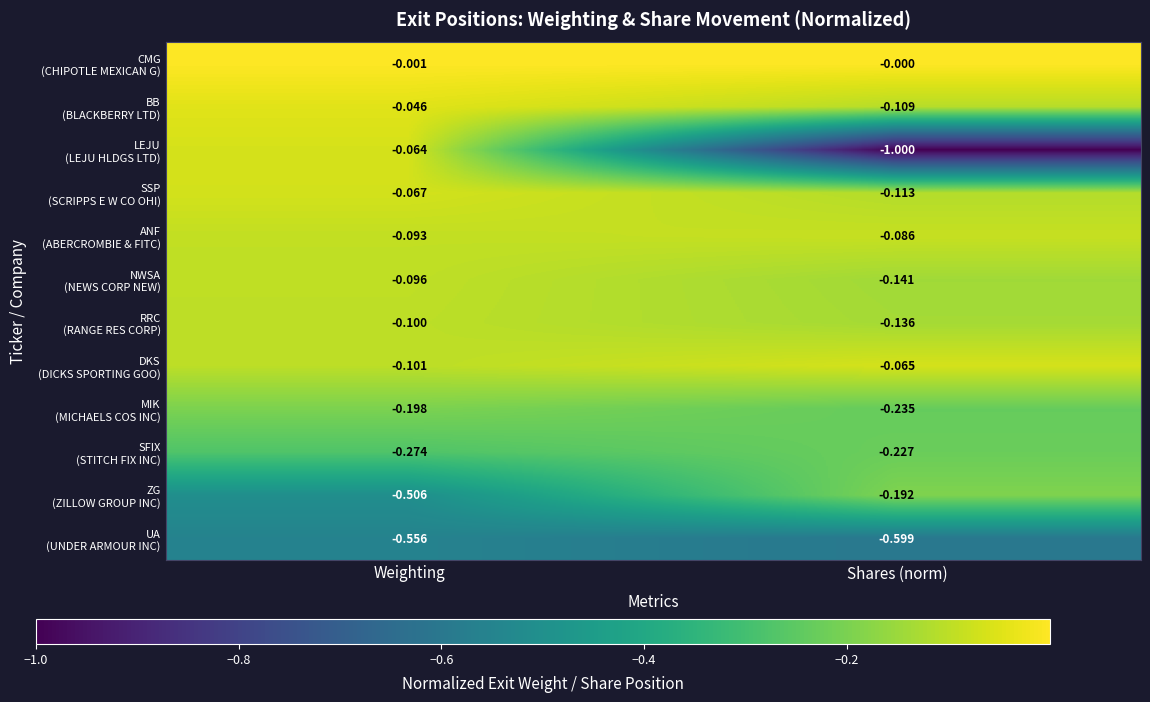

Which category has the lowest value across all series?

Shares (norm)